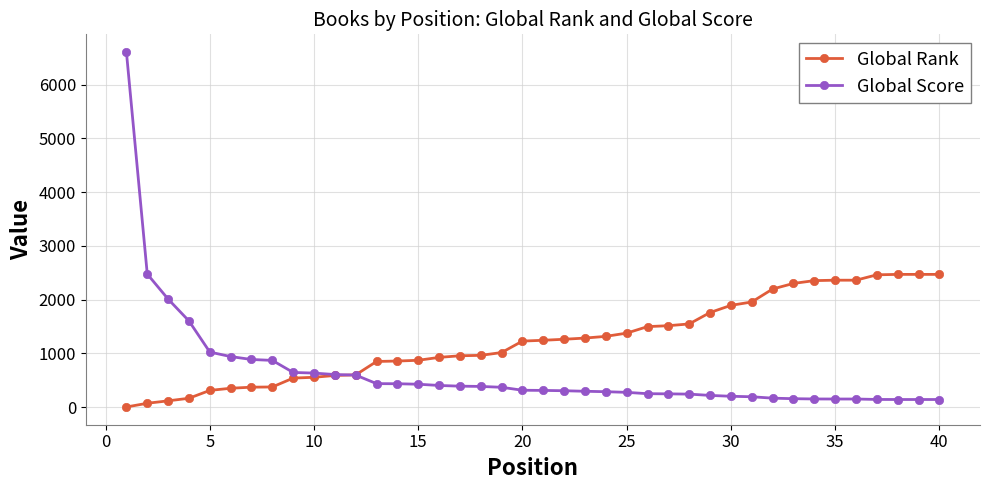

What is the average value of the Global Score series?

657